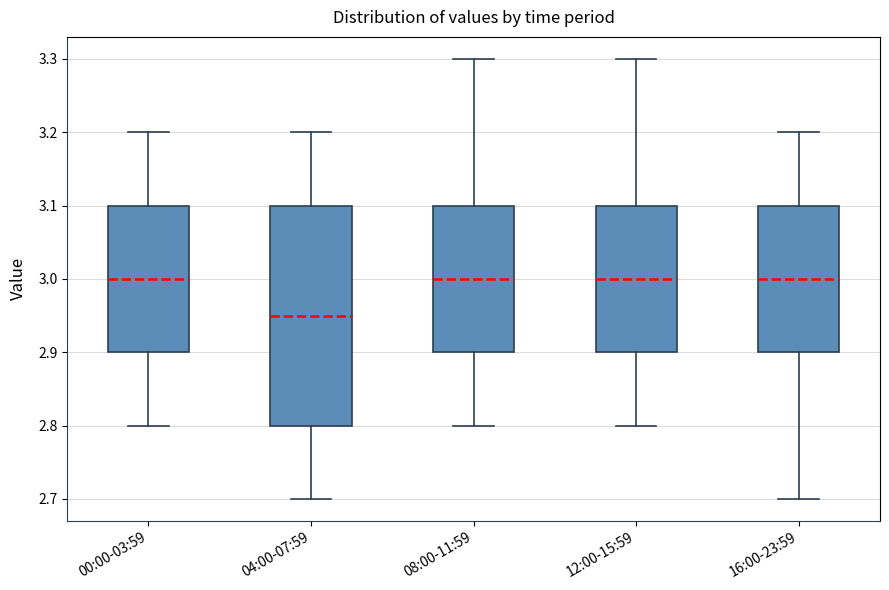

Comparing the boxes themselves (not the whiskers), which one is the tallest?

04:00-07:59